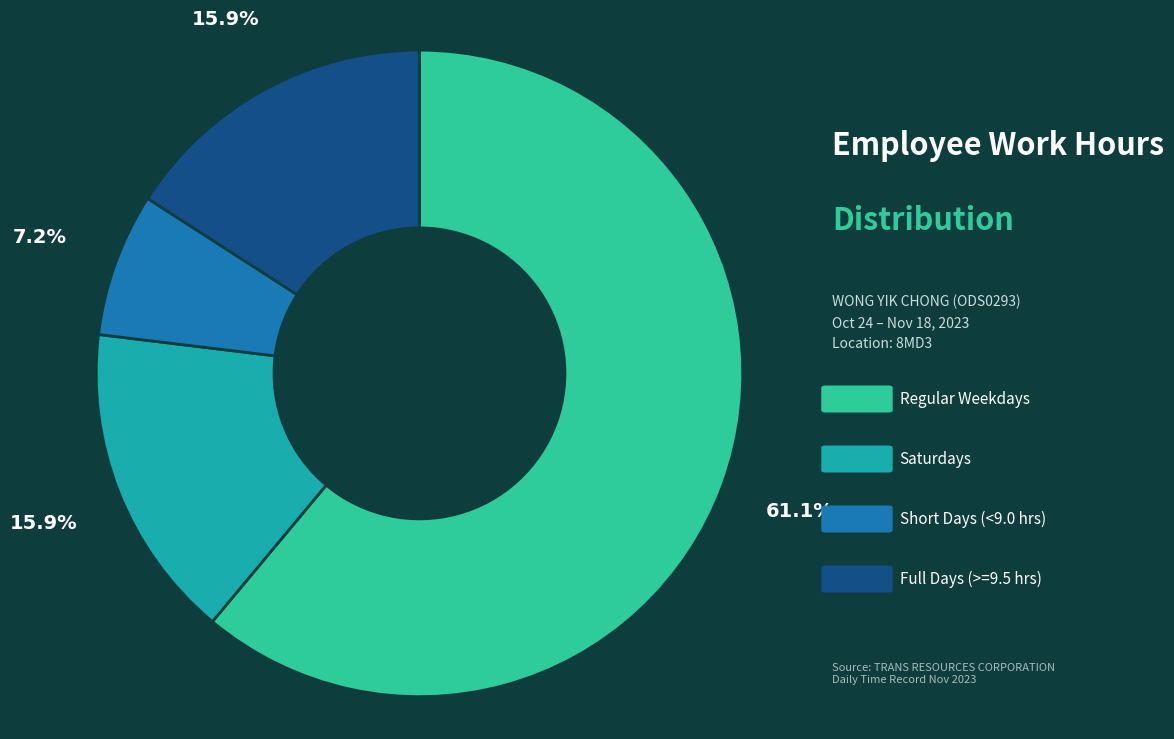

How many slices are in this pie chart?

4